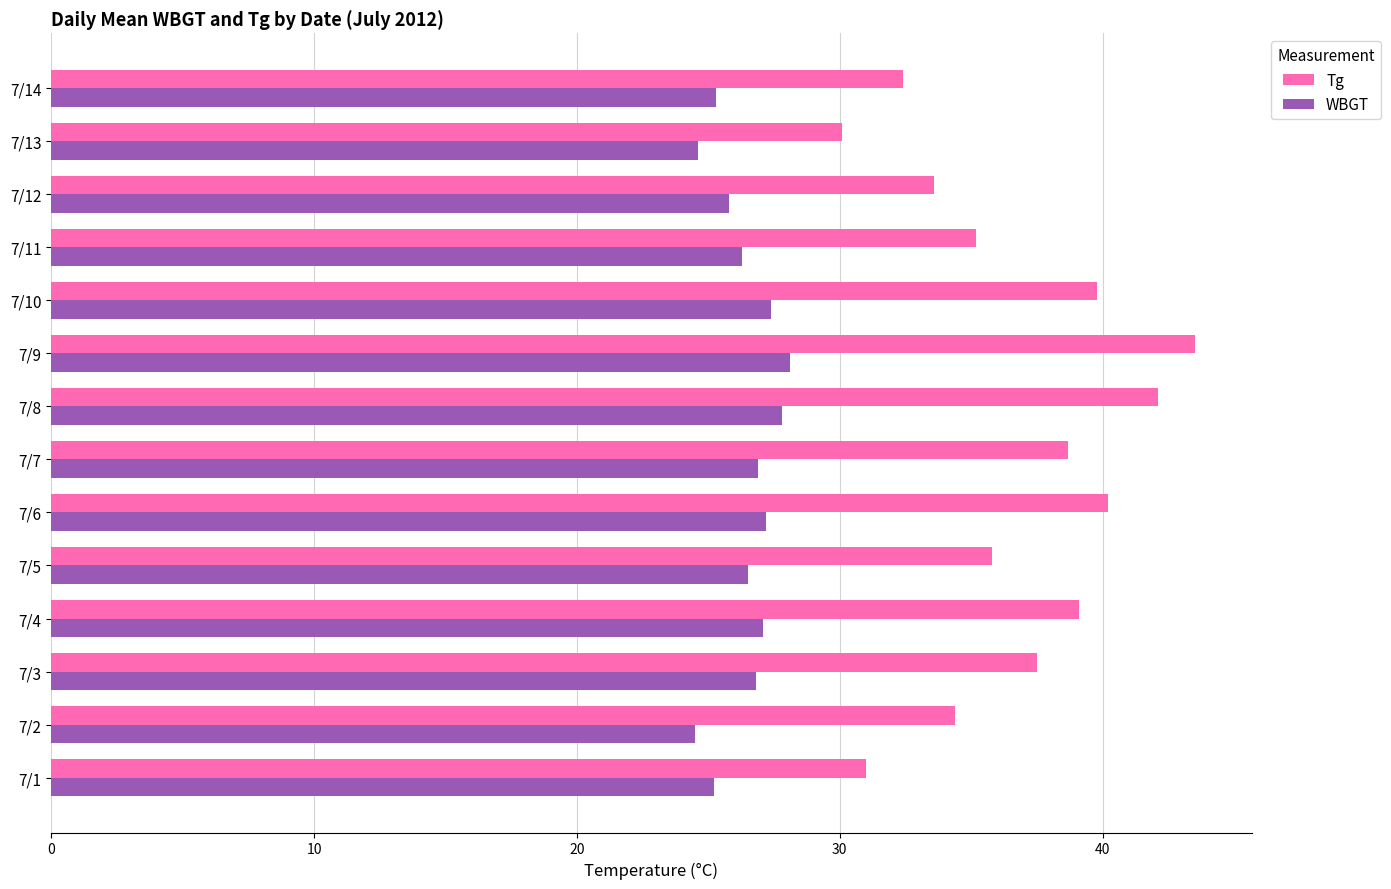

What is the total value across all series at 7/4?

66.2